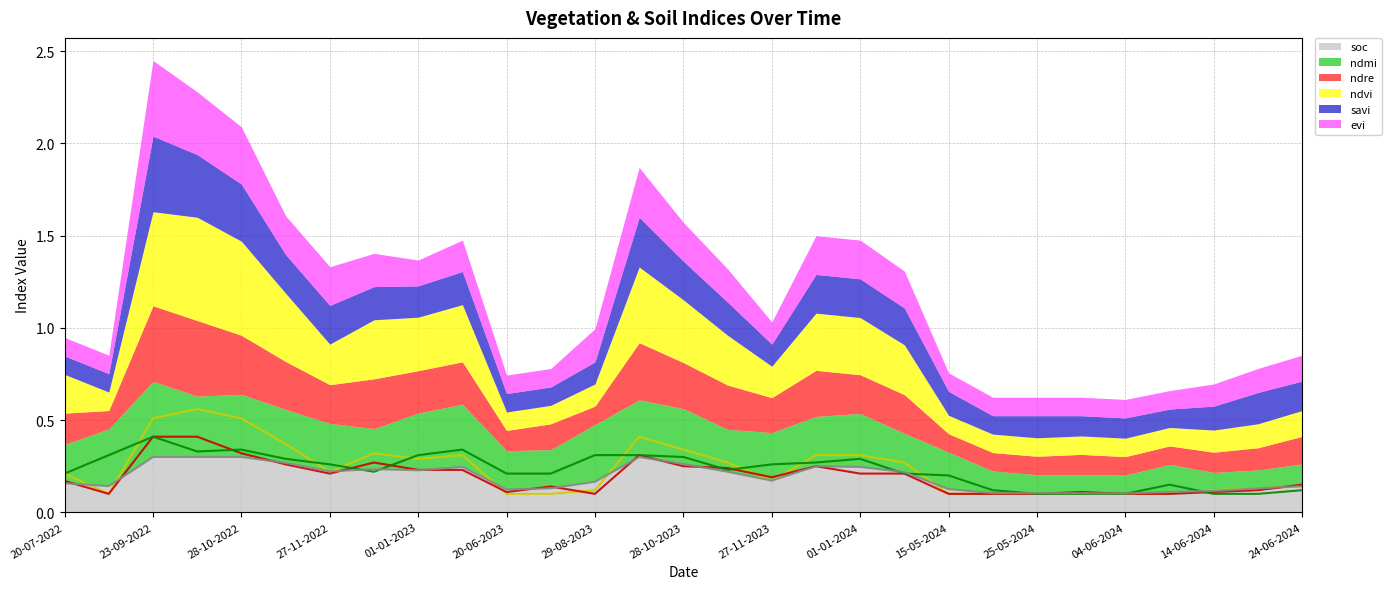

Which series has the largest range (max minus min)?

ndvi